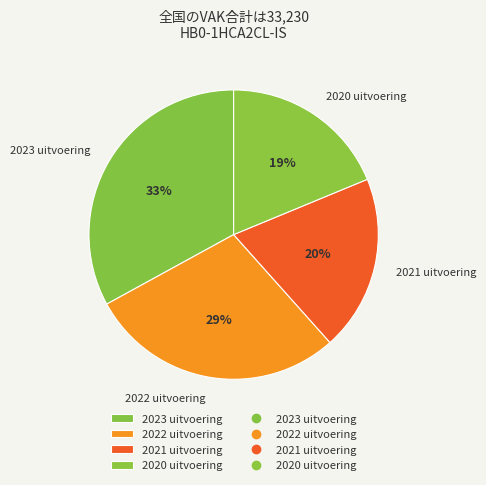

Which category has the biggest portion of the pie?

2023 uitvoering